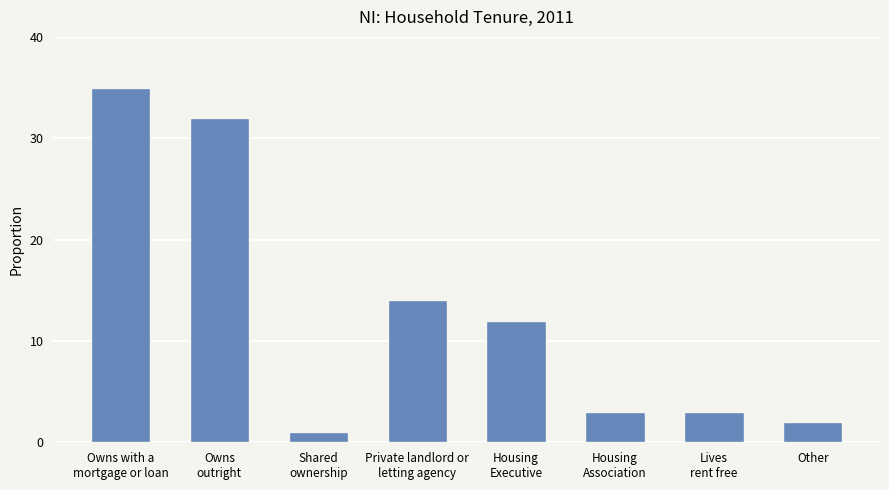

At which category does the chart reach its minimum across all series?

Shared
ownership